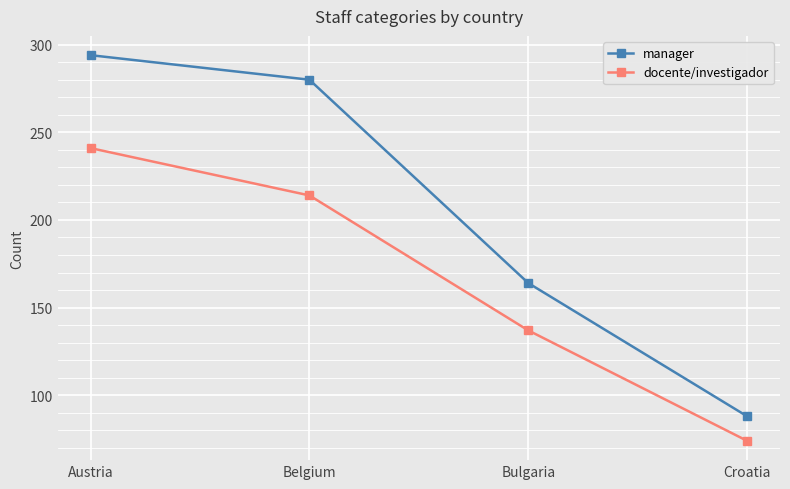

Count the number of data series in this chart.

2